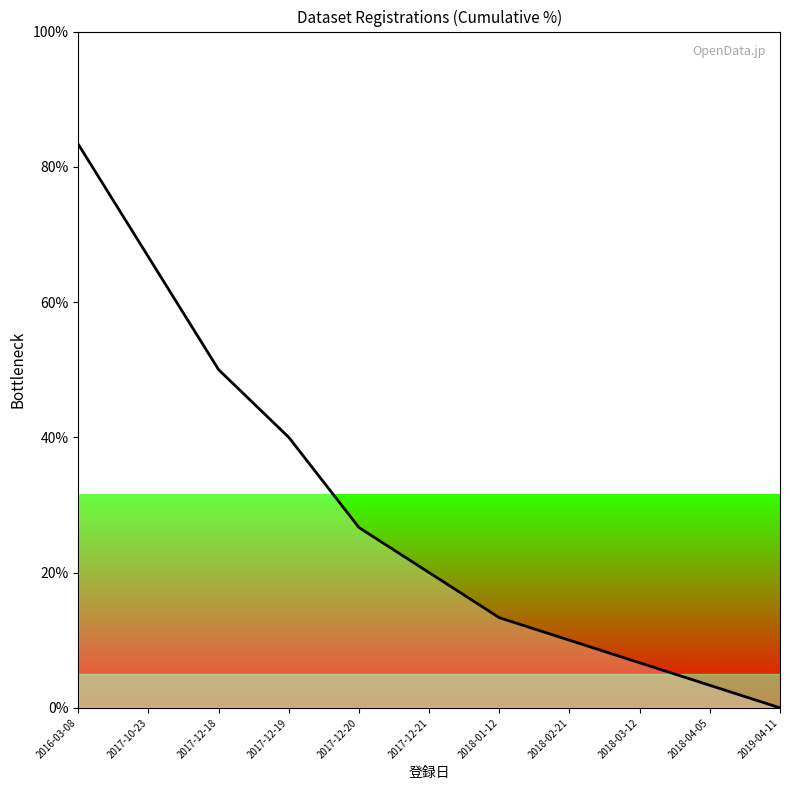

Reading left to right, transcribe all the data shown in this chart.

2016-03-08=83.3	2017-10-23=66.7	2017-12-18=50.0	2017-12-19=40.0	2017-12-20=26.7	2017-12-21=20.0	2018-01-12=13.3	2018-02-21=10.0	2018-03-12=6.7	2018-04-05=3.3	2019-04-11=0.0